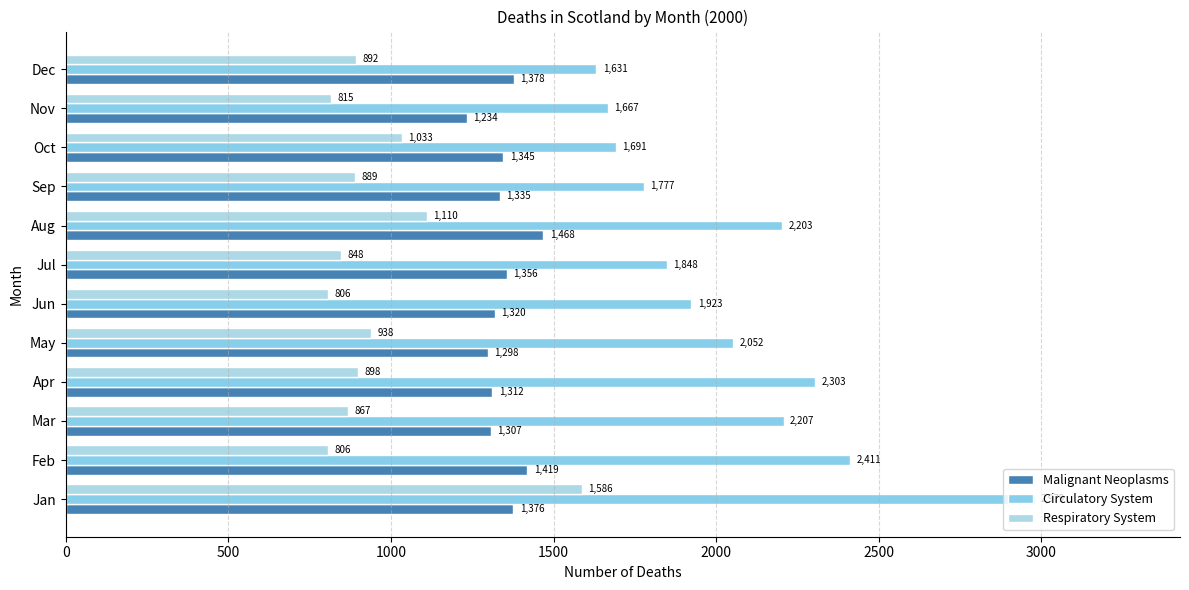

What position from the right is 0?

12